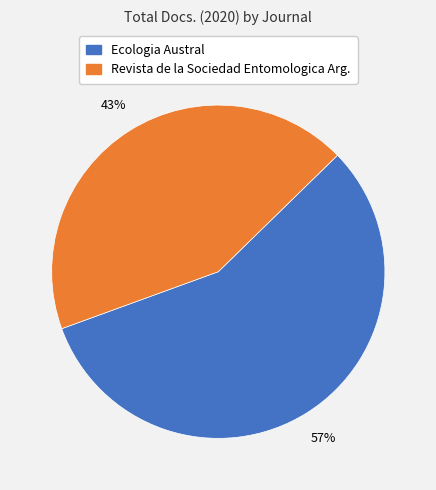

To the nearest percent, what is the average slice percentage?

50%